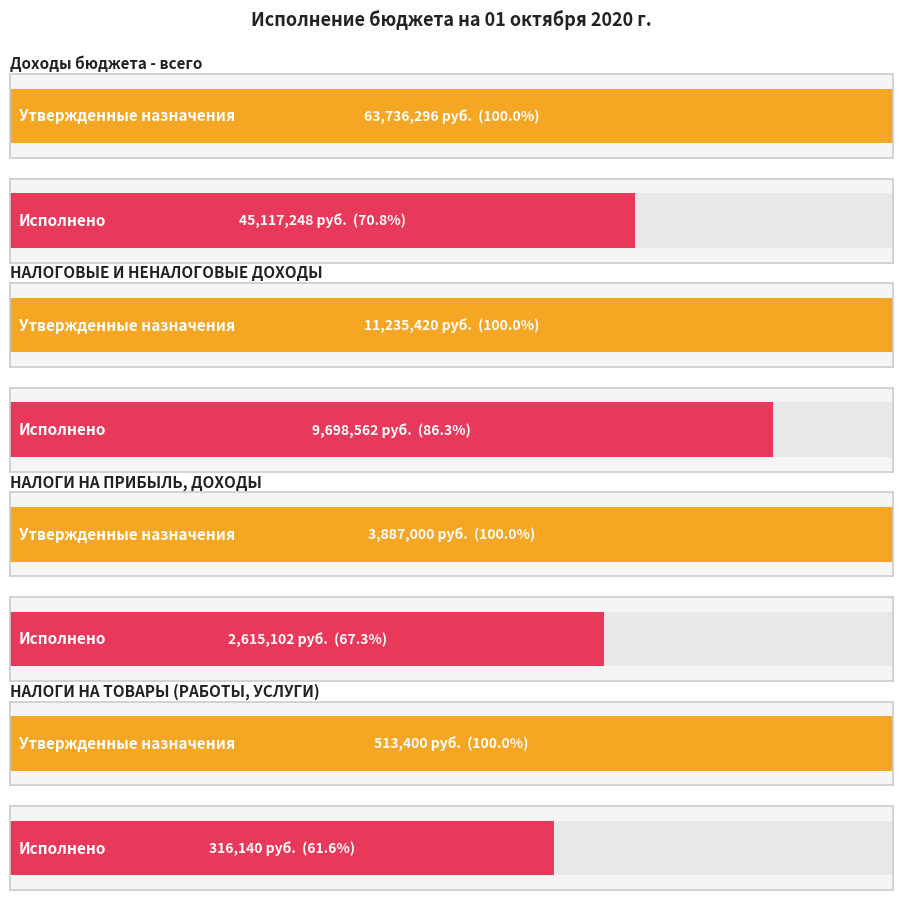

Rank the series by their average value, from highest to lowest.

Утвержденные бюджетные назначения, Исполнено